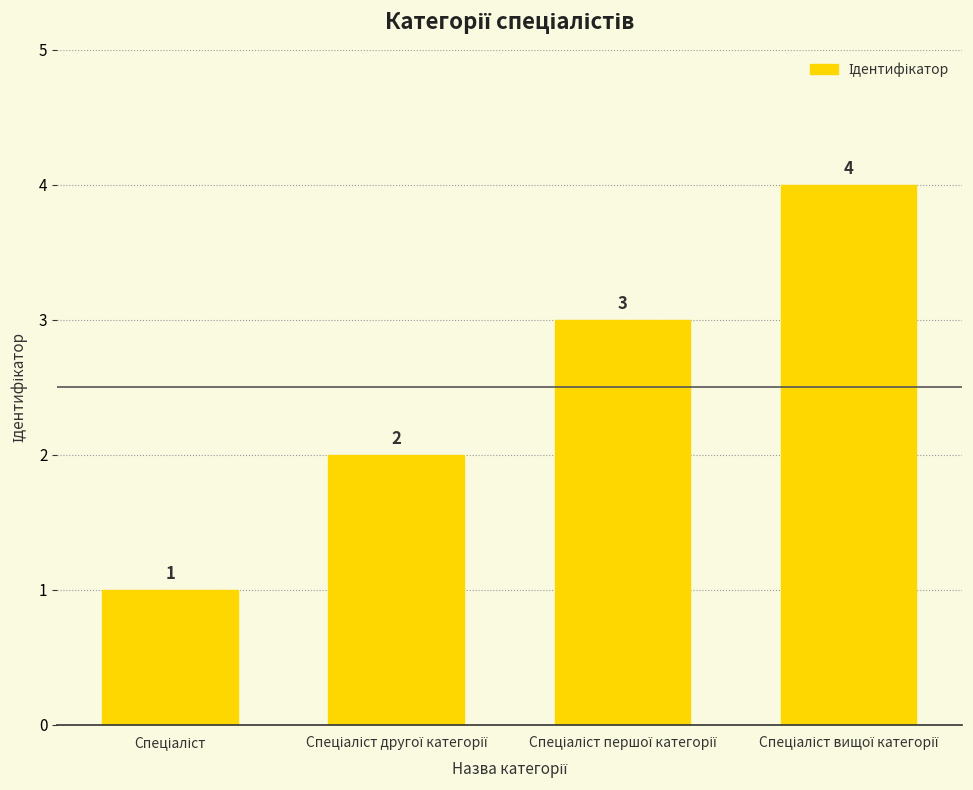

Count the values in the range 2 to 4.

3